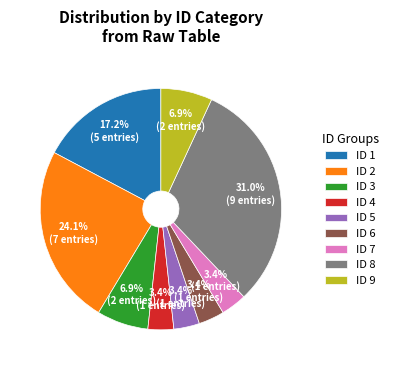

Combined, what portion of the pie is ID 5 and ID 9?

10.3%